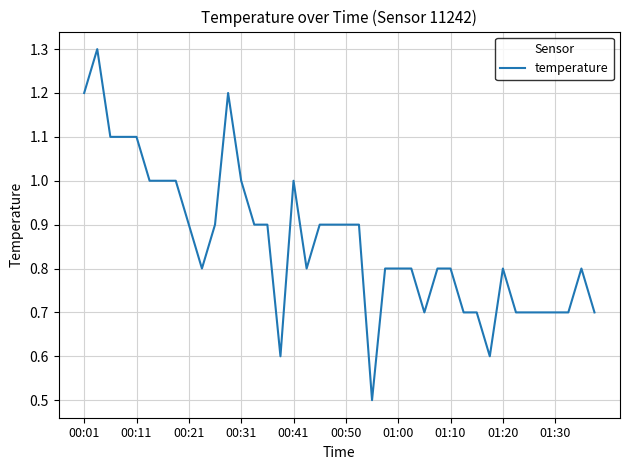

What is the average value?

0.9